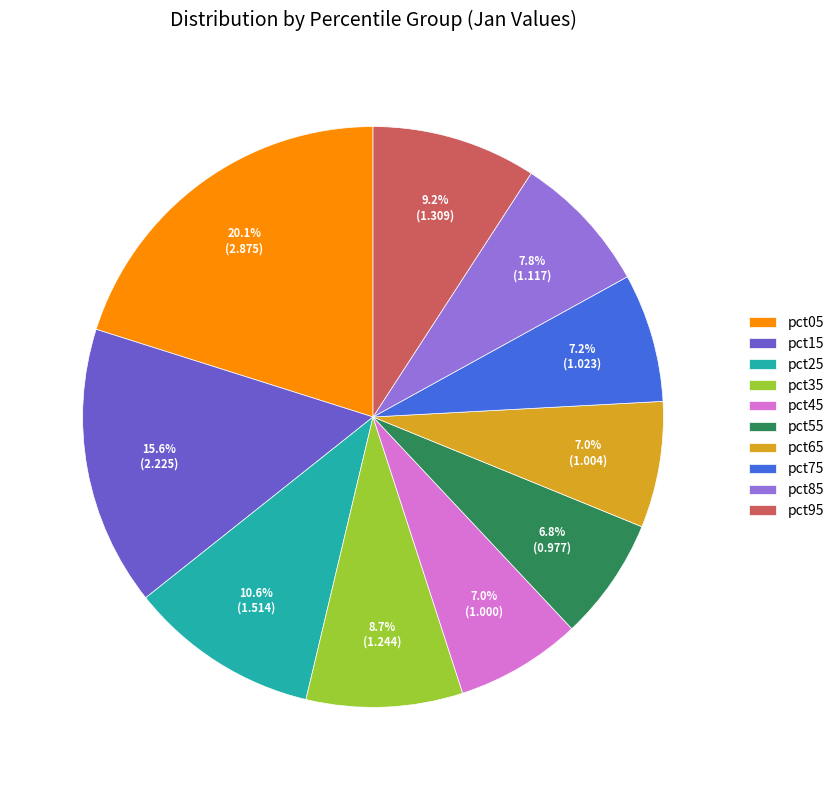

How many segments does this pie chart have?

10